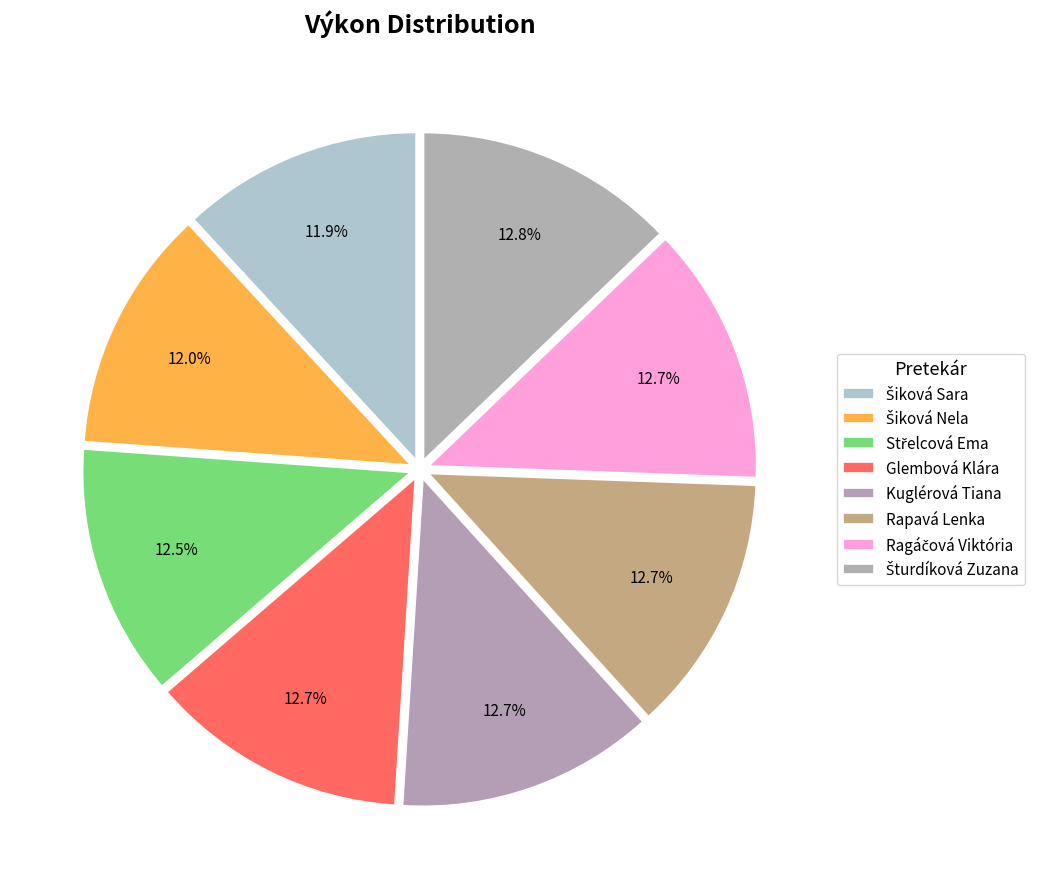

To the nearest percent, what percentage of the pie is Šturdíková Zuzana?

13%